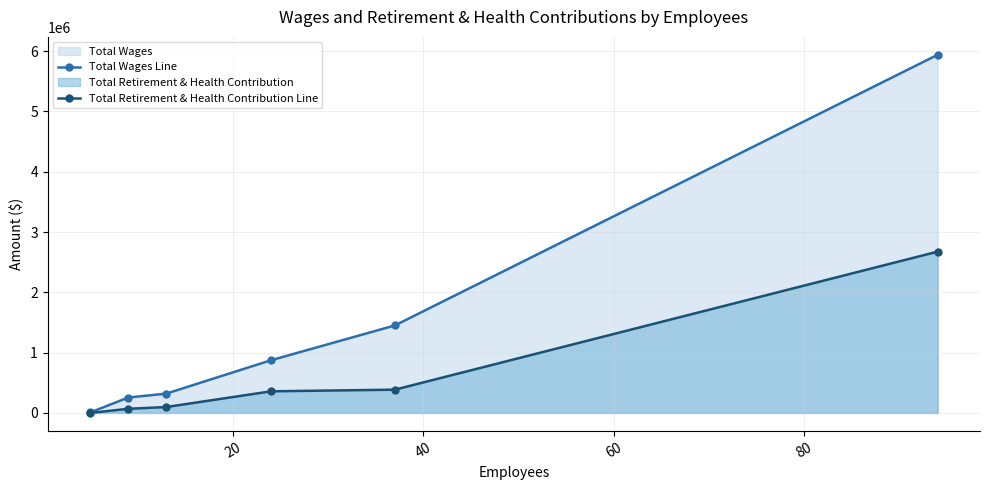

Rank the series by their maximum value, from highest to lowest.

Total Wages Line, Total Retirement & Health Contribution Line